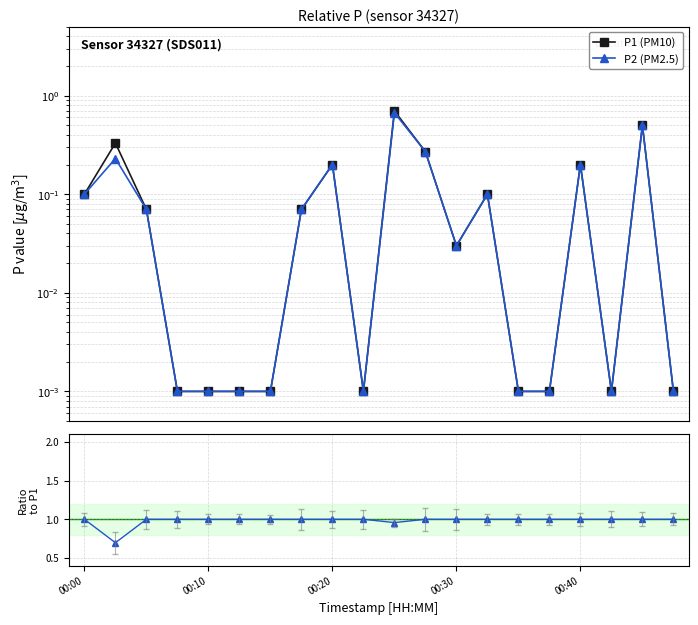

Does the chart have visible grid lines?

Yes